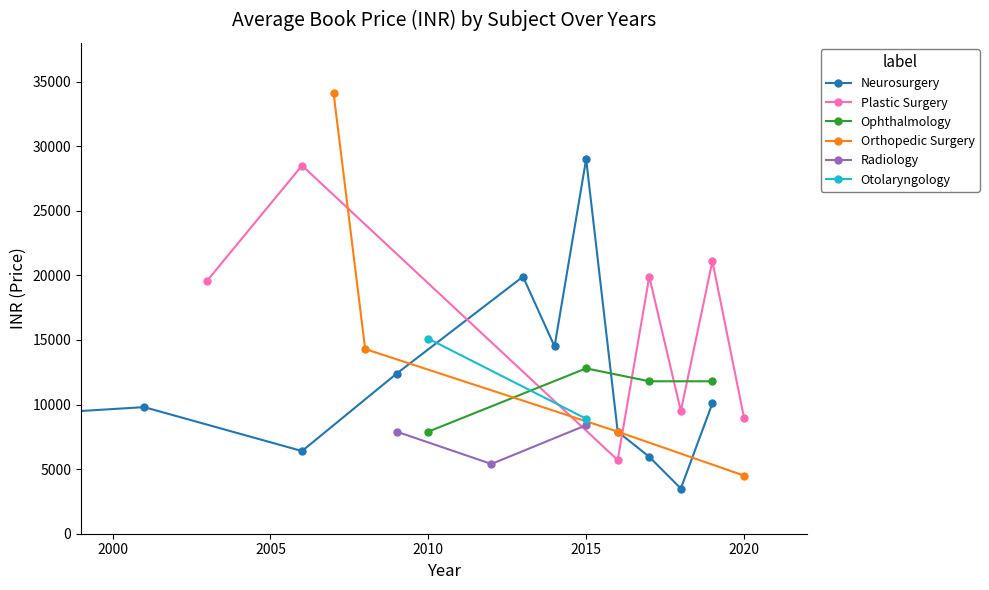

True or false: Orthopedic Surgery has a value of 14714 at 2006.

False